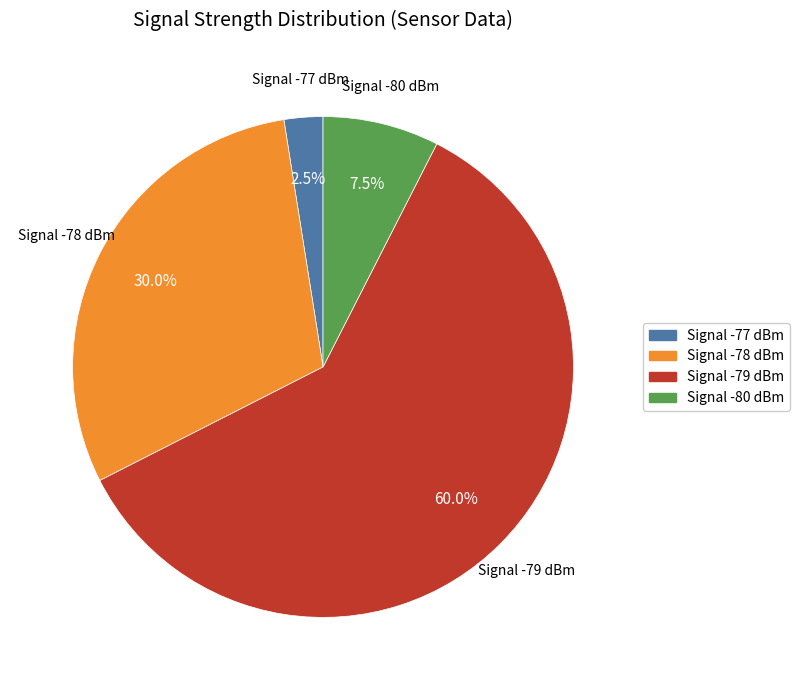

Is there a majority slice in this chart?

Yes